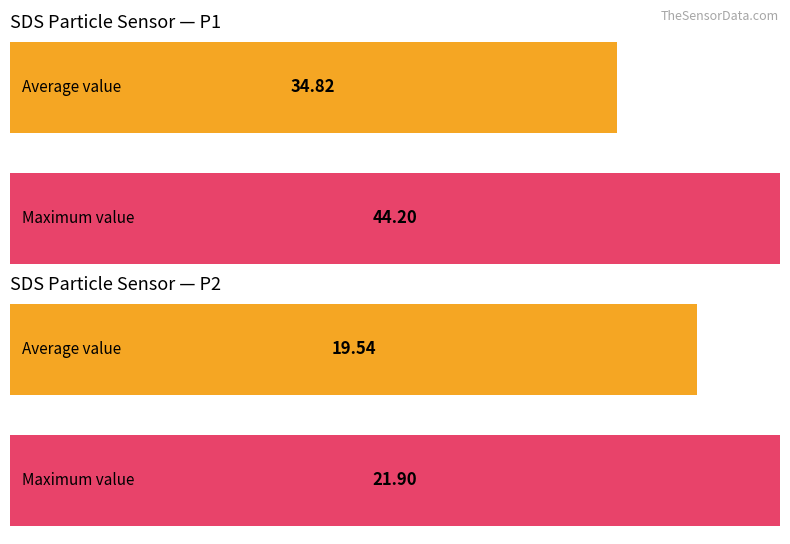

What is the average value of the Maximum utilization series?

33.0